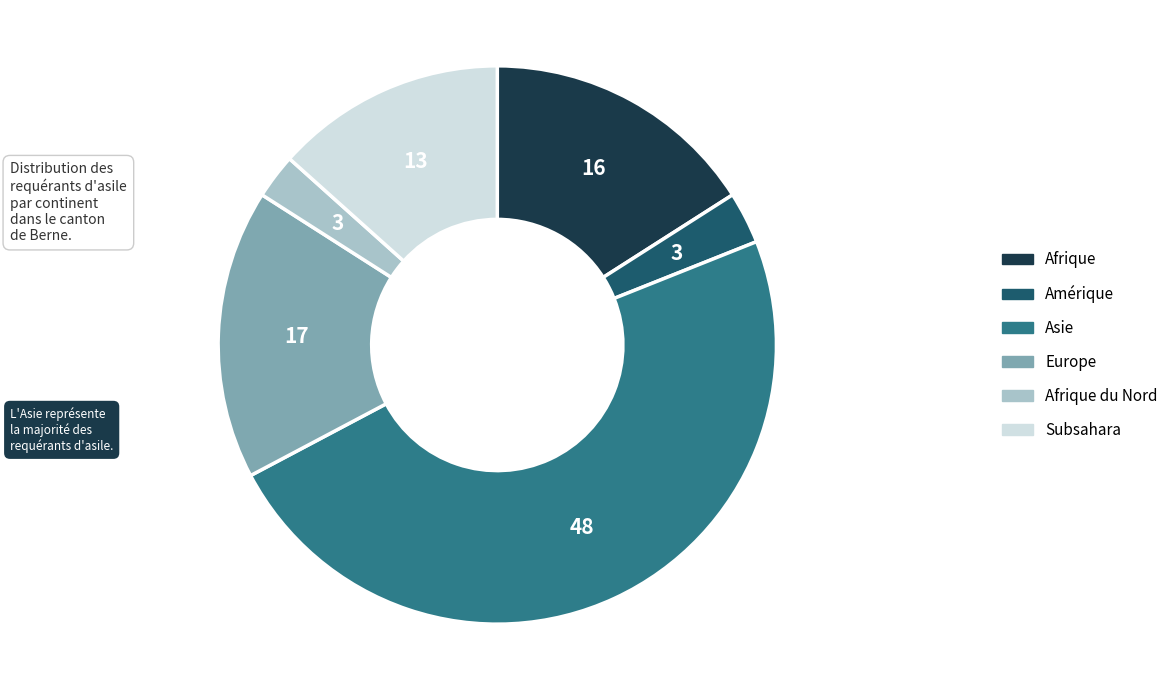

Does any single category account for the majority?

No